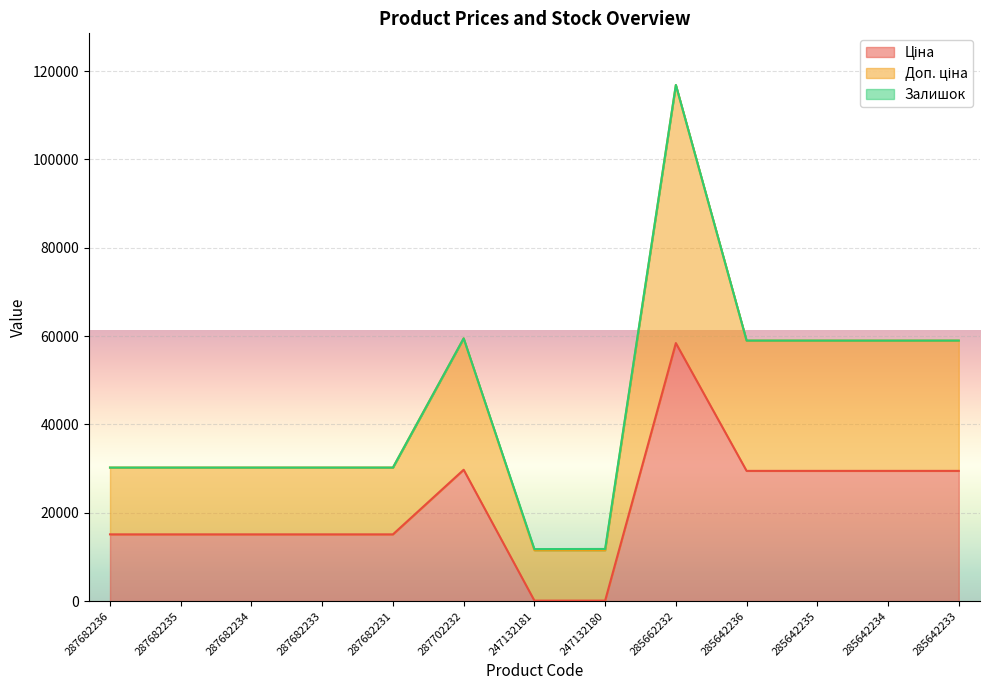

What is the difference between the maximum and second lowest values in the Доп. ціна series?

105053.0